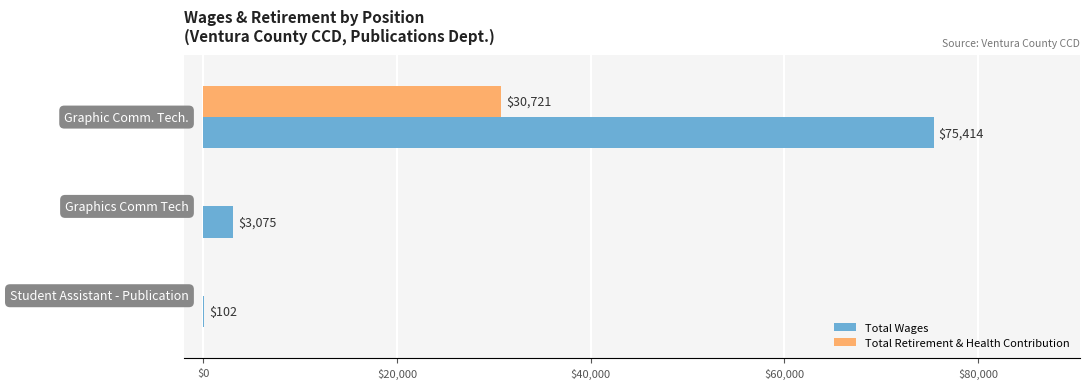

What is the maximum value for Total Retirement & Health Contribution?

30721